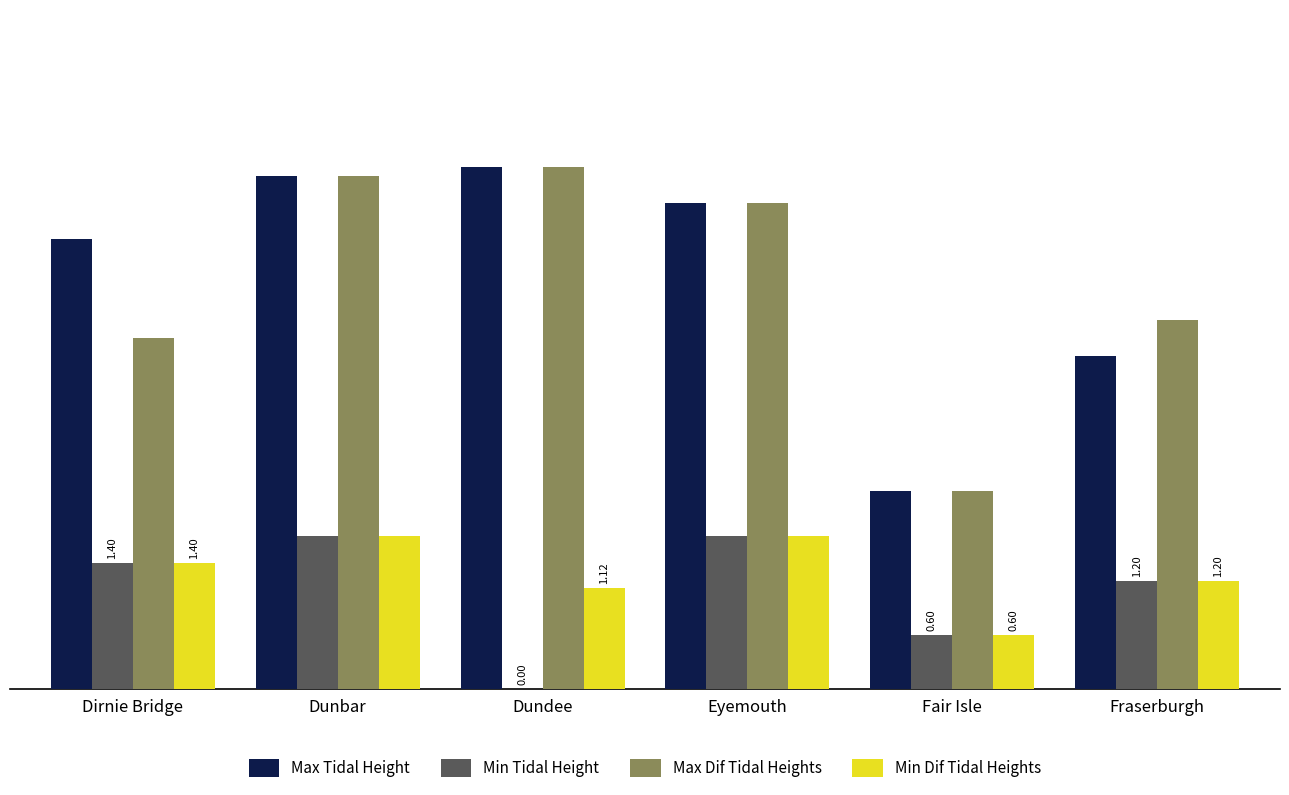

What is the sum of the Max Dif Tidal Heights values at Dirnie Bridge and Fair Isle?

6.1